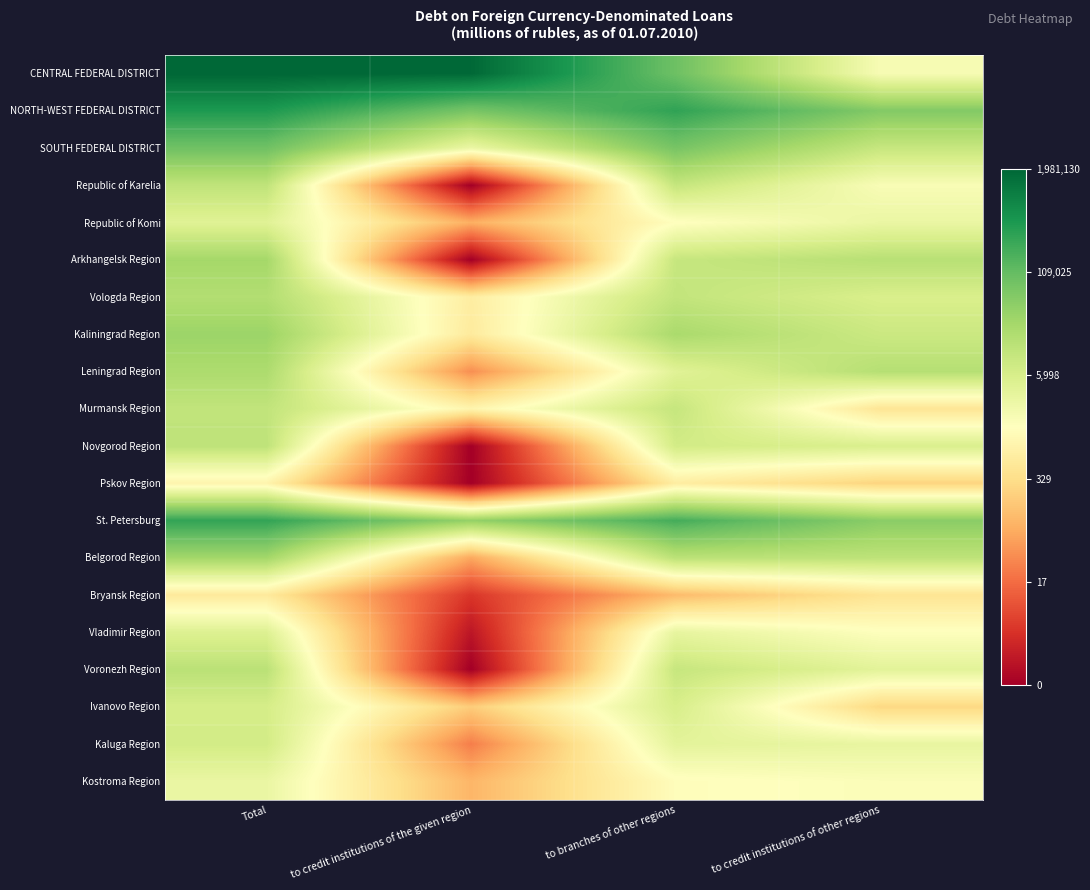

Which label corresponds to the smallest value in the chart?

to credit institutions of the given region